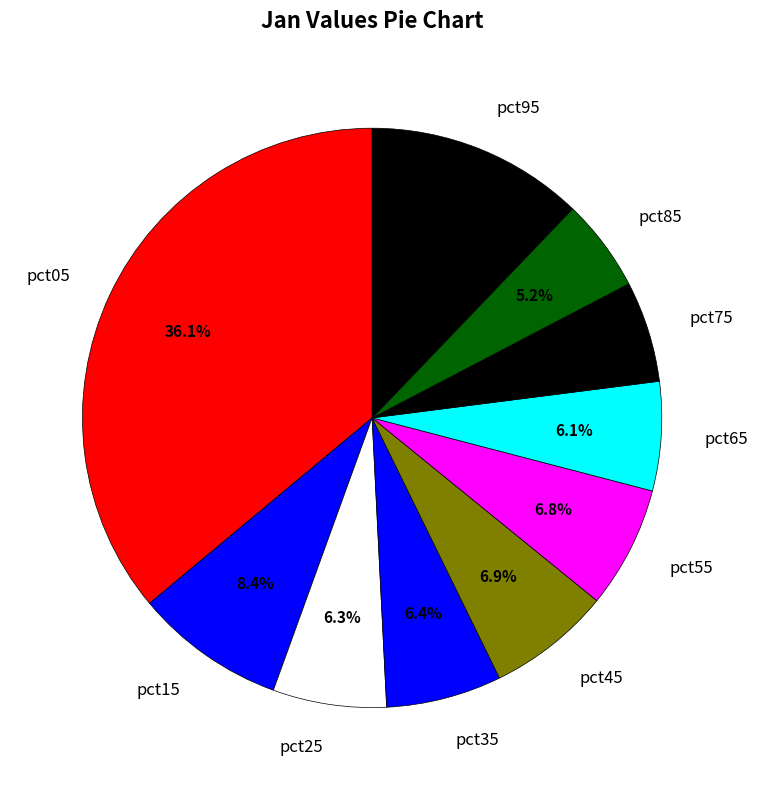

To the nearest percent, what portion does pct35 represent?

6%